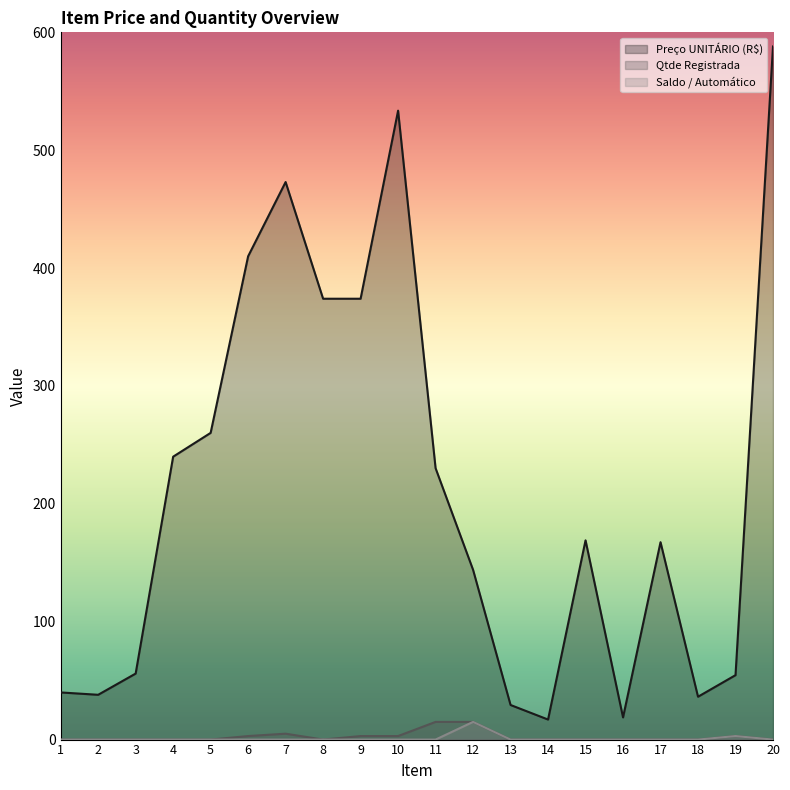

At which label does Qtde Registrada reach its minimum?

1